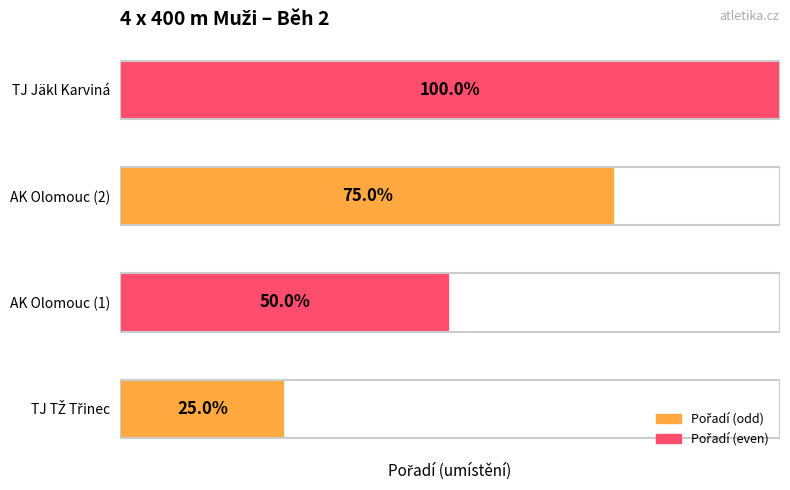

How many categories are shown in the chart?

4